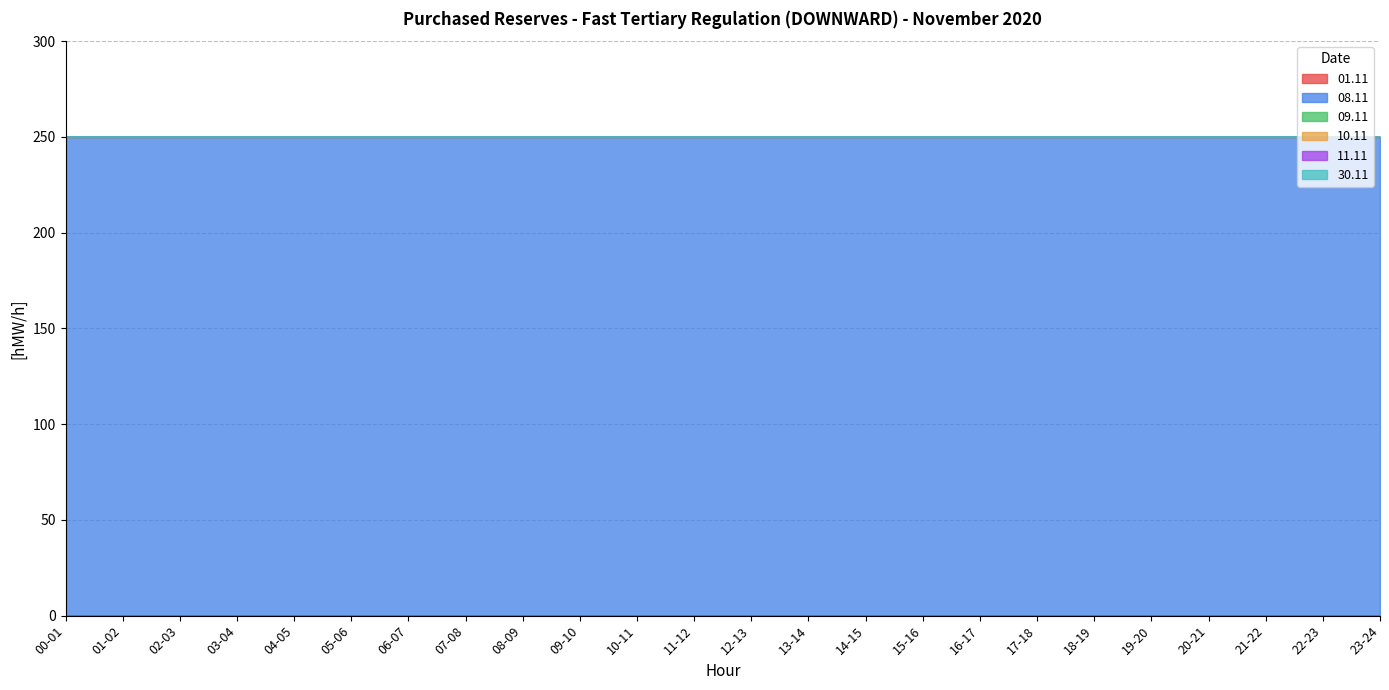

Reading left to right, extract all data points from this chart.

01.11: 0	0	0	0	0	0	0	0	0	0	0	0	0	0	0	0	0	0	0	0	0	0	0	0
08.11: 250	250	250	250	250	250	250	250	250	250	250	250	250	250	250	250	250	250	250	250	250	250	250	250
09.11: 0	0	0	0	0	0	0	0	0	0	0	0	0	0	0	0	0	0	0	0	0	0	0	0
10.11: 0	0	0	0	0	0	0	0	0	0	0	0	0	0	0	0	0	0	0	0	0	0	0	0
11.11: 0	0	0	0	0	0	0	0	0	0	0	0	0	0	0	0	0	0	0	0	0	0	0	0
30.11: 0	0	0	0	0	0	0	0	0	0	0	0	0	0	0	0	0	0	0	0	0	0	0	0